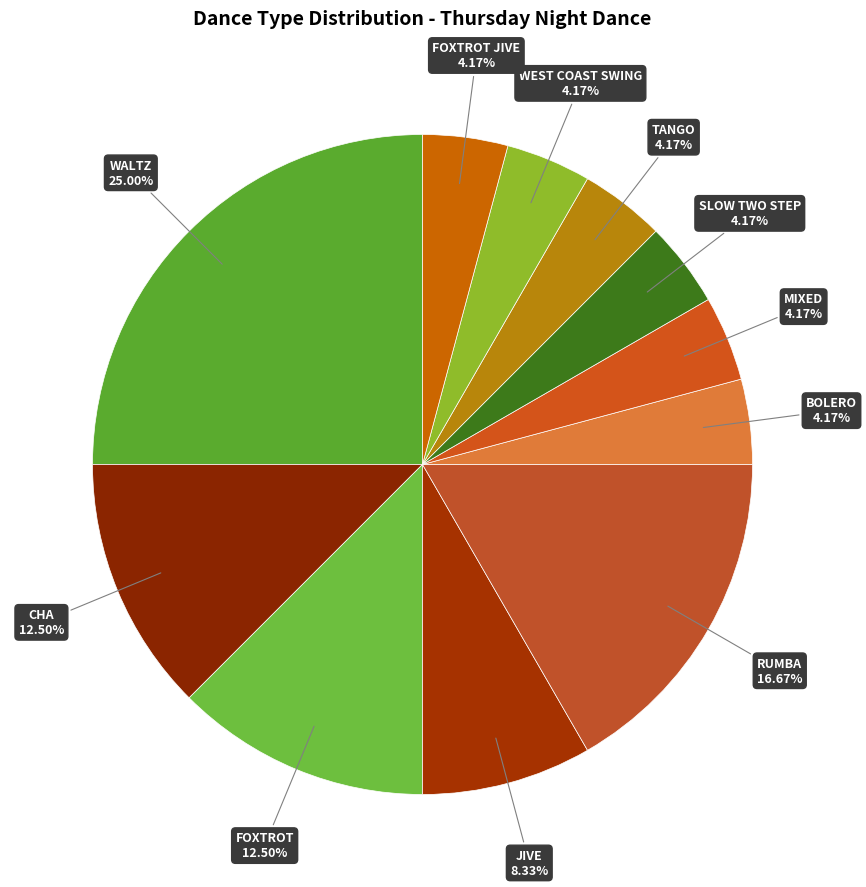

What is the largest slice in the pie chart?

WALTZ